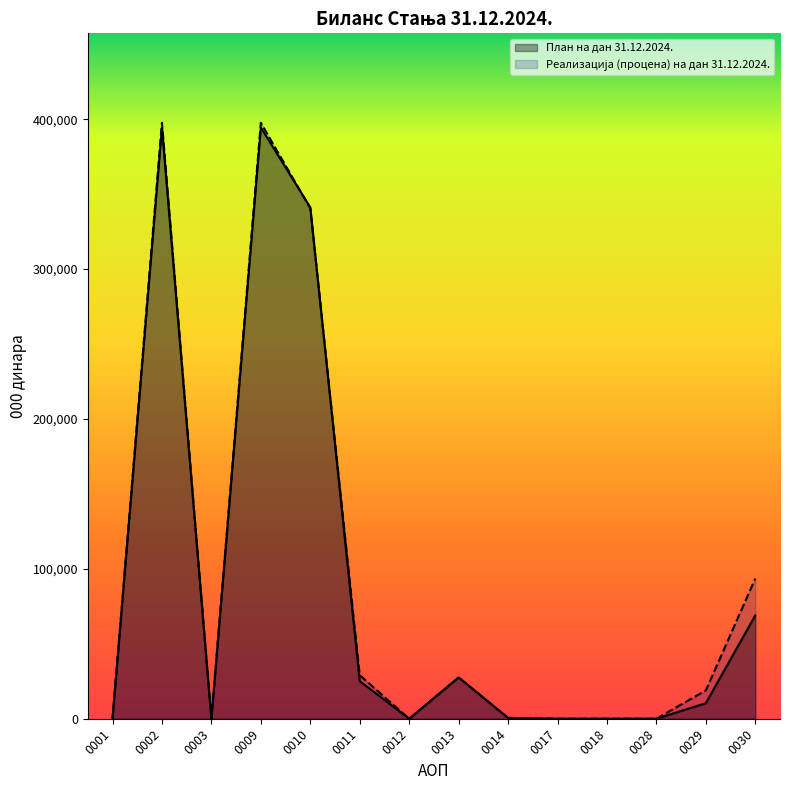

Reading right to left, transcribe all the data shown in this chart.

План на дан 31.12.2024.: 68936	10396	0	0	0	573	27555	0	25099	341194	394421	0	394421	0
Реализација (процена) на дан 31.12.2024.: 93520	18898	0	0	0	512	27555	0	29006	340575	397648	0	397648	0